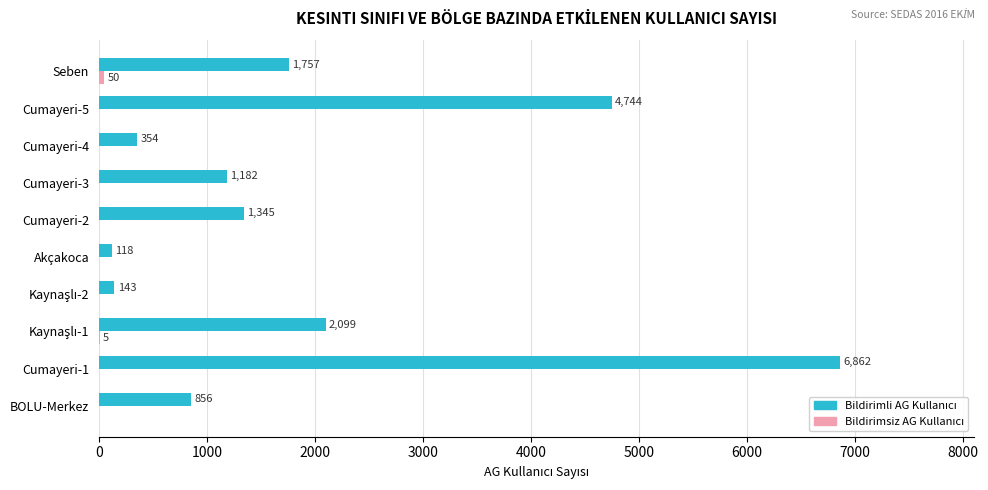

What is the total value across all series at Cumayeri-4?

354